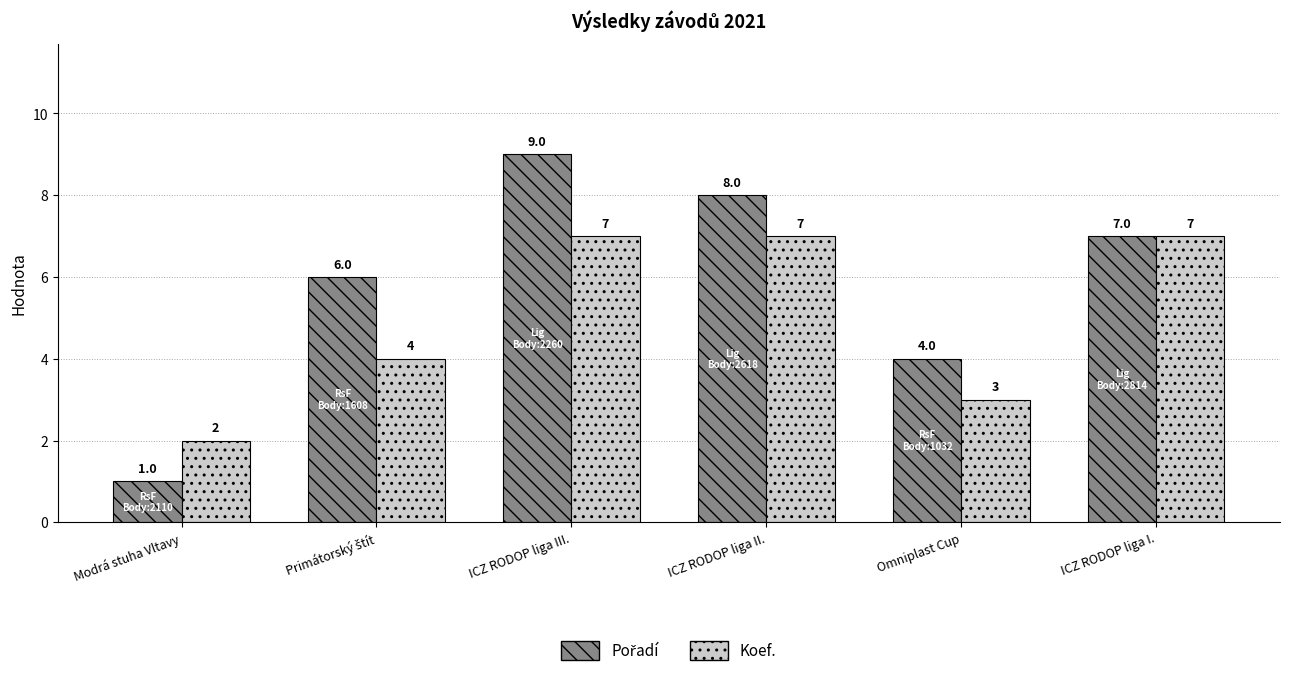

What is the value of the Koef. bar at the 3rd from the left?

7